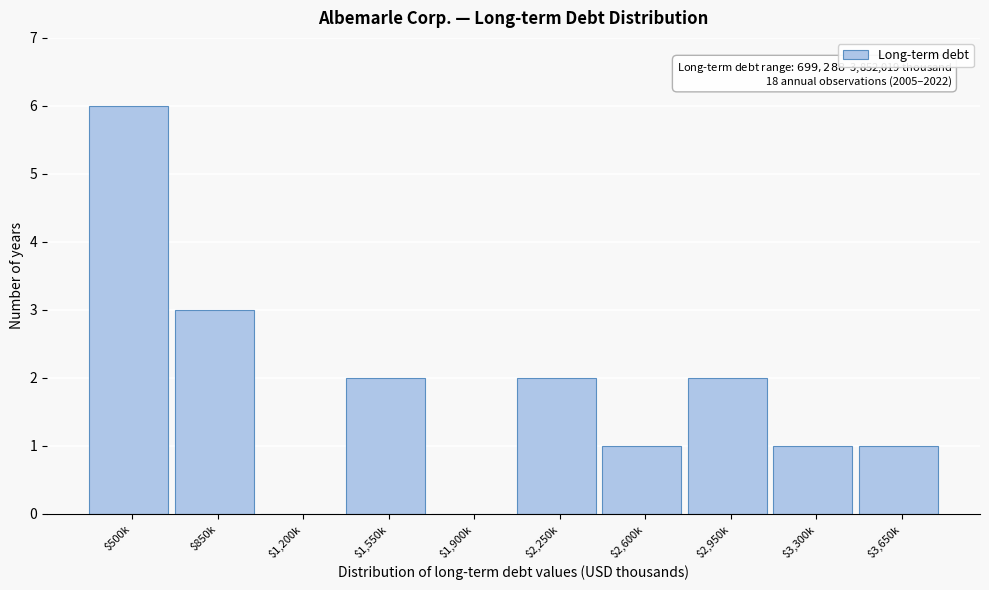

What is the sum of all values?

18